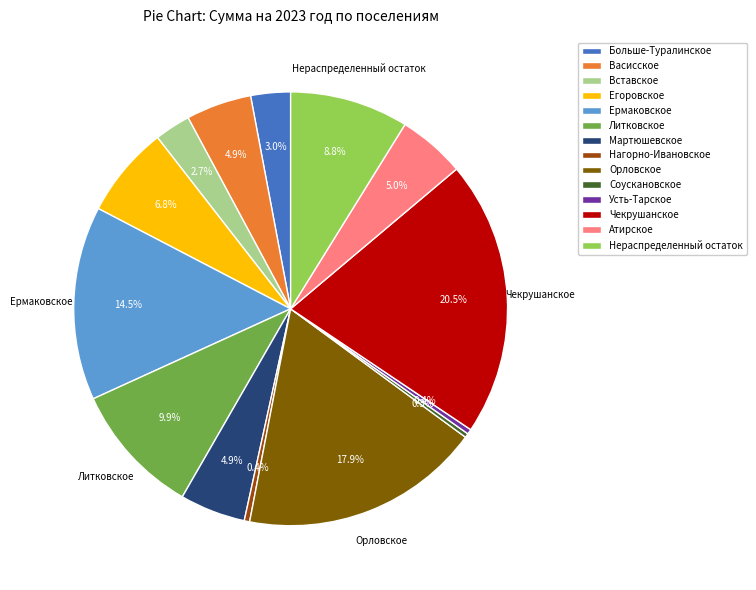

To the nearest percent, what is the difference between the largest and smallest slice percentages?

20%